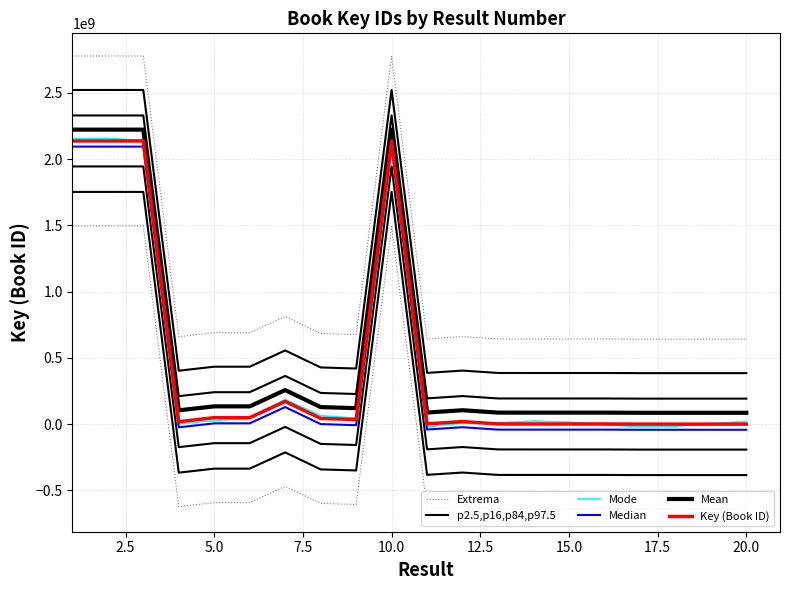

What are all the series names shown in the legend?

Extrema, p2.5,p16,p84,p97.5, Mode, Median, Mean, Key (Book ID)